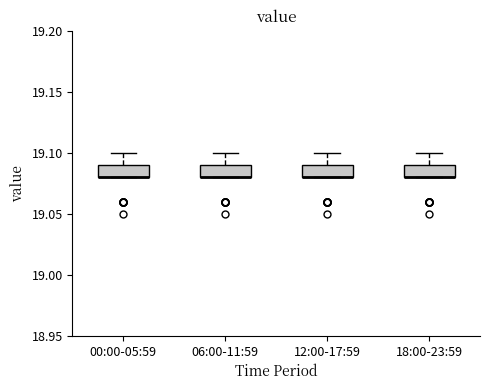

Where is the upper edge of the box for 12:00-17:59 on the y-axis? The values are not printed on the chart, so give them approximately, as read against the axis.

19.09